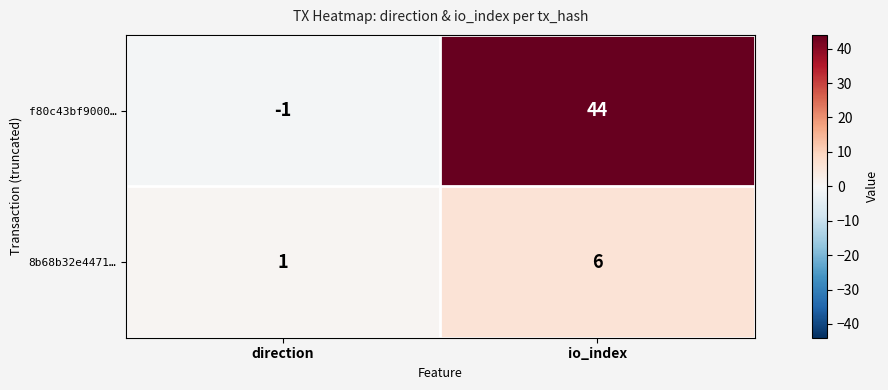

The f80c43bf9000… series shows -1 at direction. True or false?

True